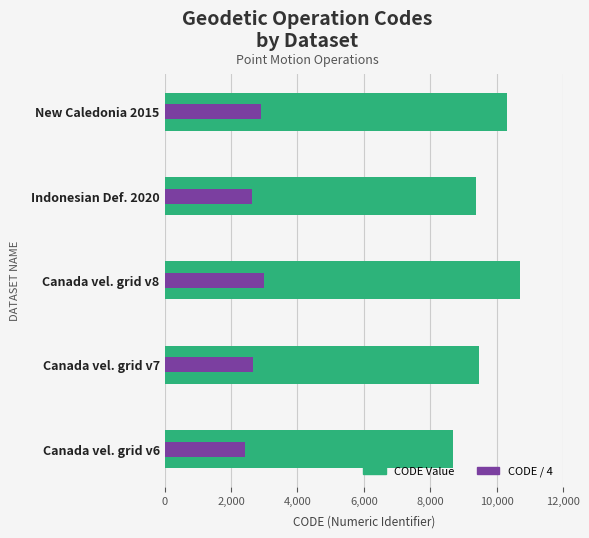

What is the sum of all CODE Value values?

48564.0